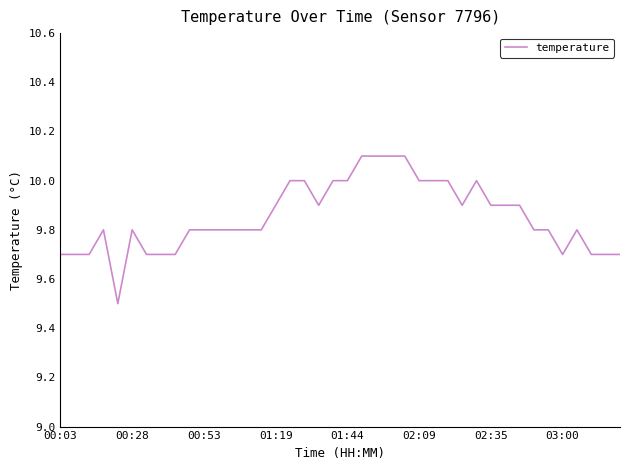

How many series are shown in this chart?

1